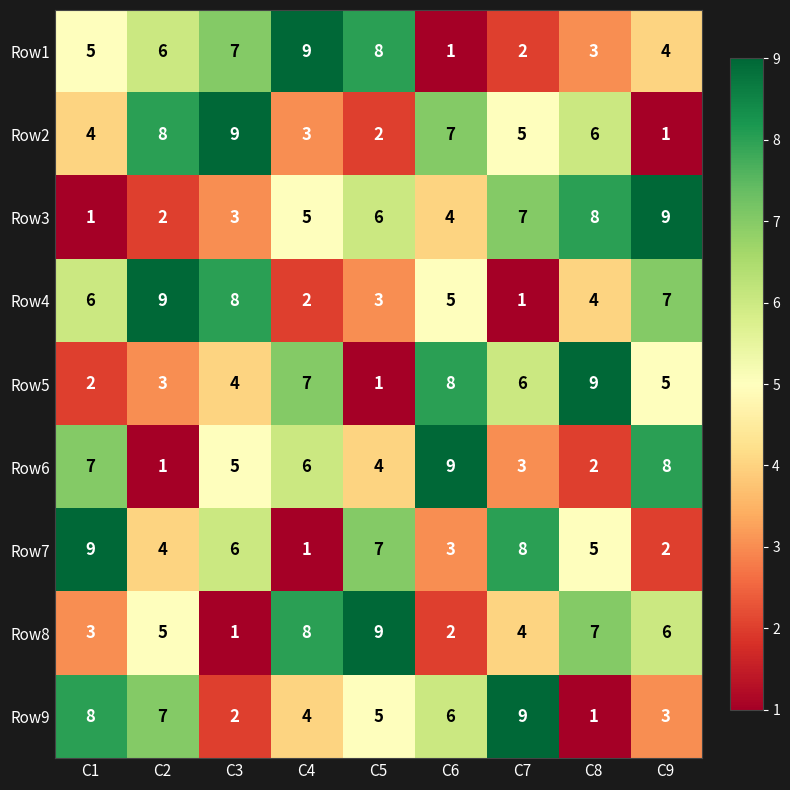

Is it true that Row6 equals 7 at C1?

True